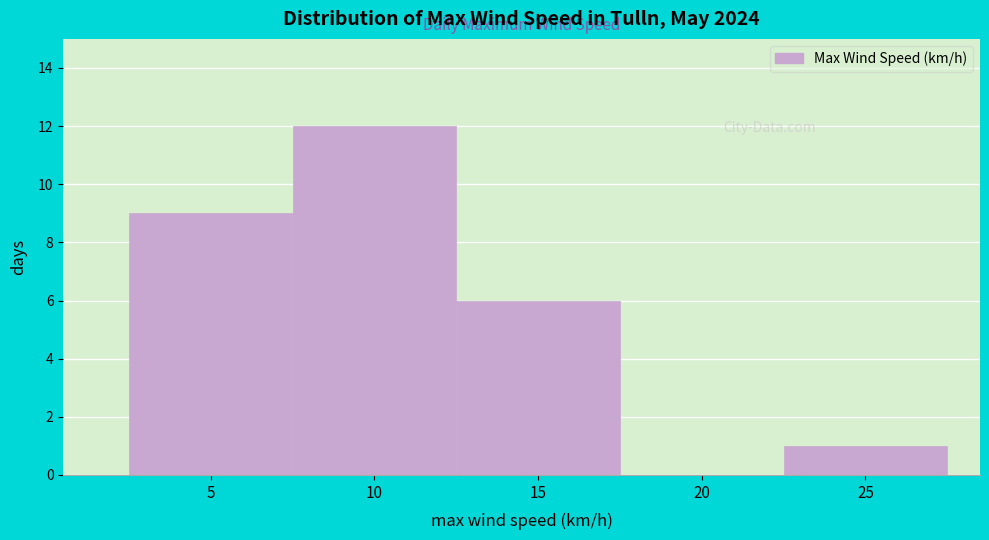

Reading right to left, extract all data points from this chart.

25=1	20=0	15=6	10=12	5=9